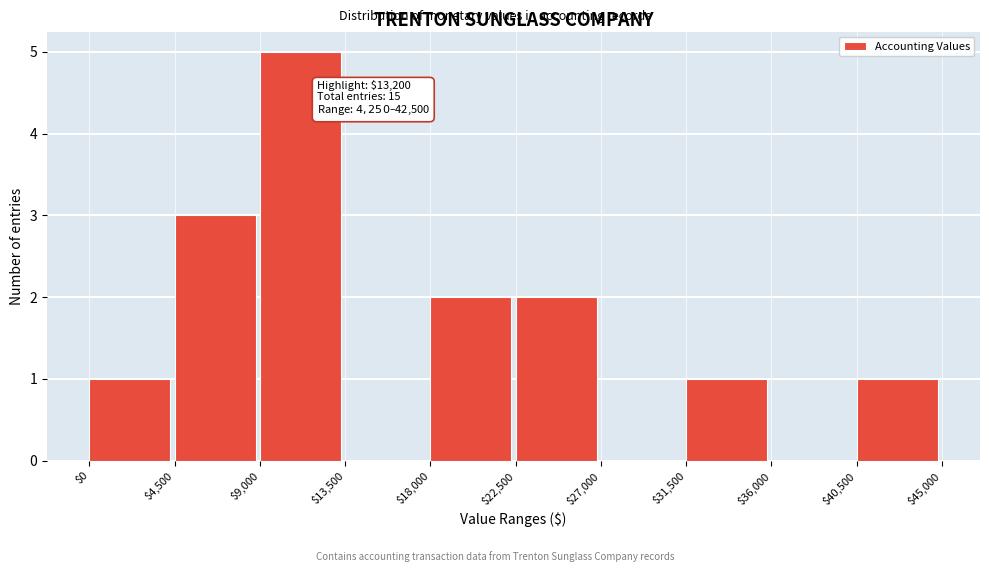

Which range on the x-axis has the tallest bar?

$9,000 to $13,500